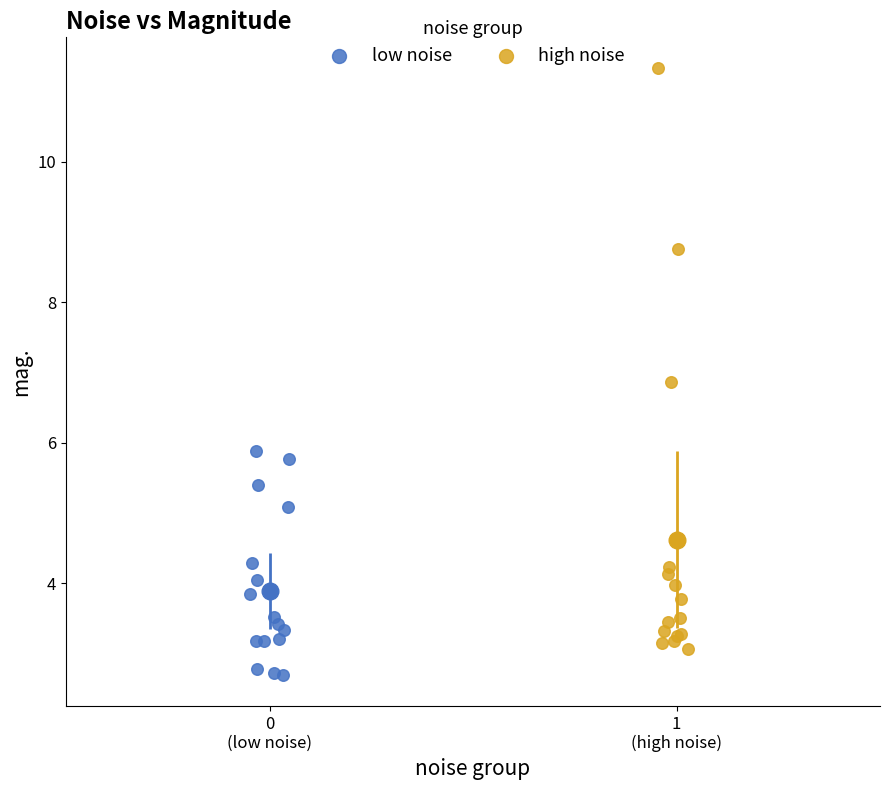

Which series contains the highest Y value?

high noise